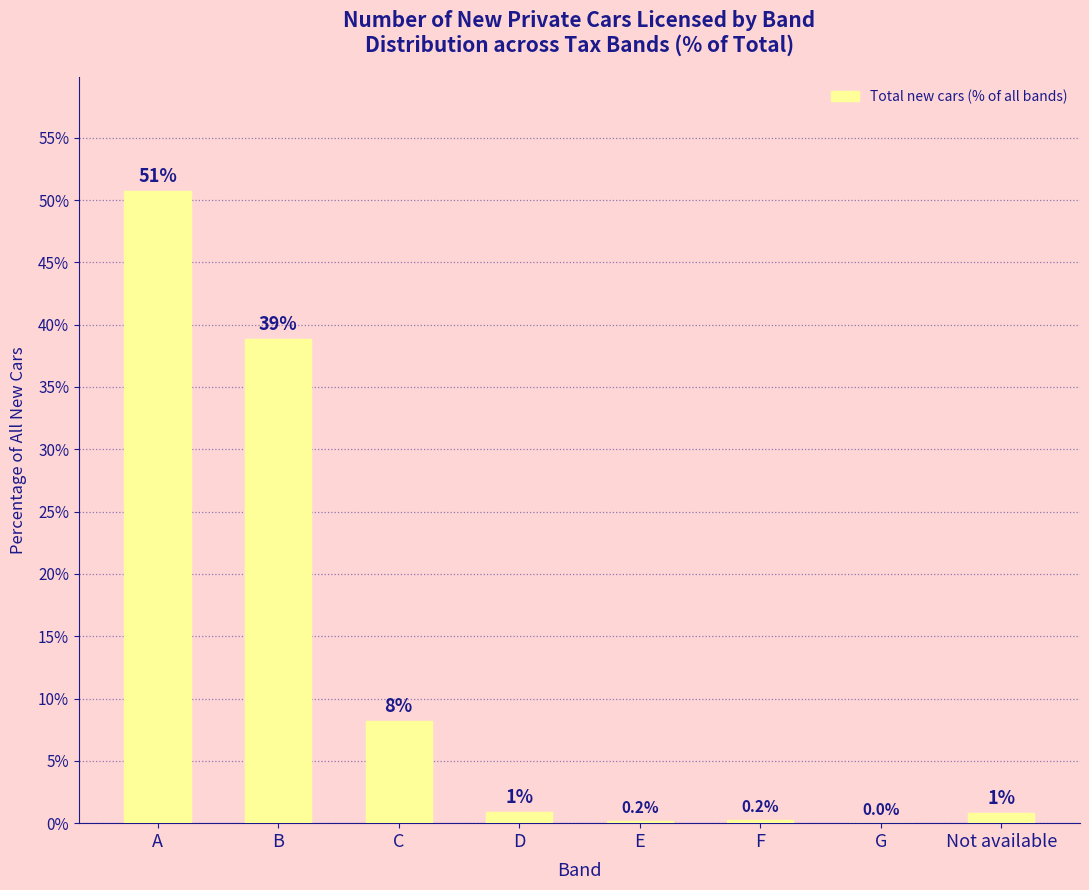

Between E and B, which is larger?

B